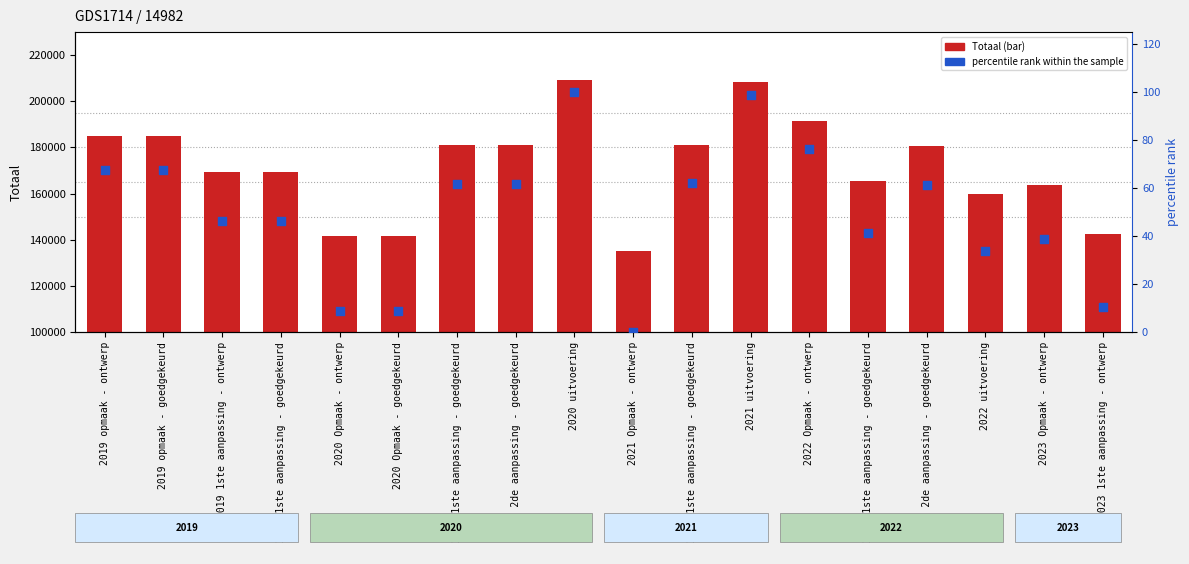

What is the total value across all series at 2020 Opmaak - ontwerp?

141618.9